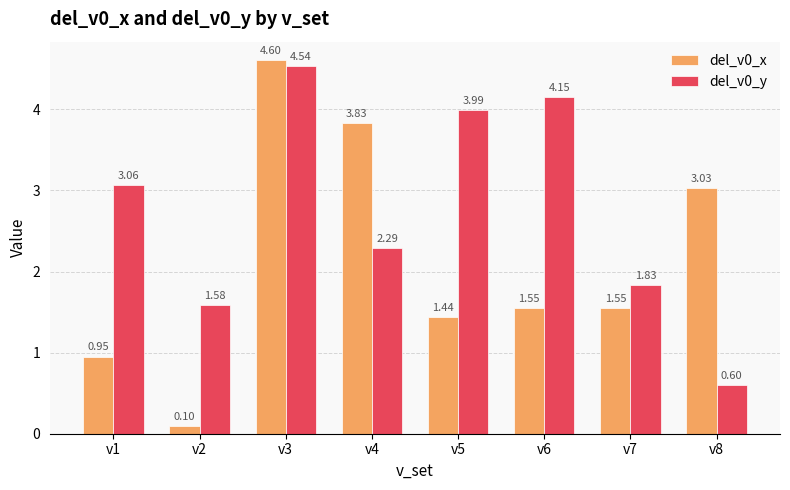

What is the sum of the del_v0_y values at v4 and v1?

5.4